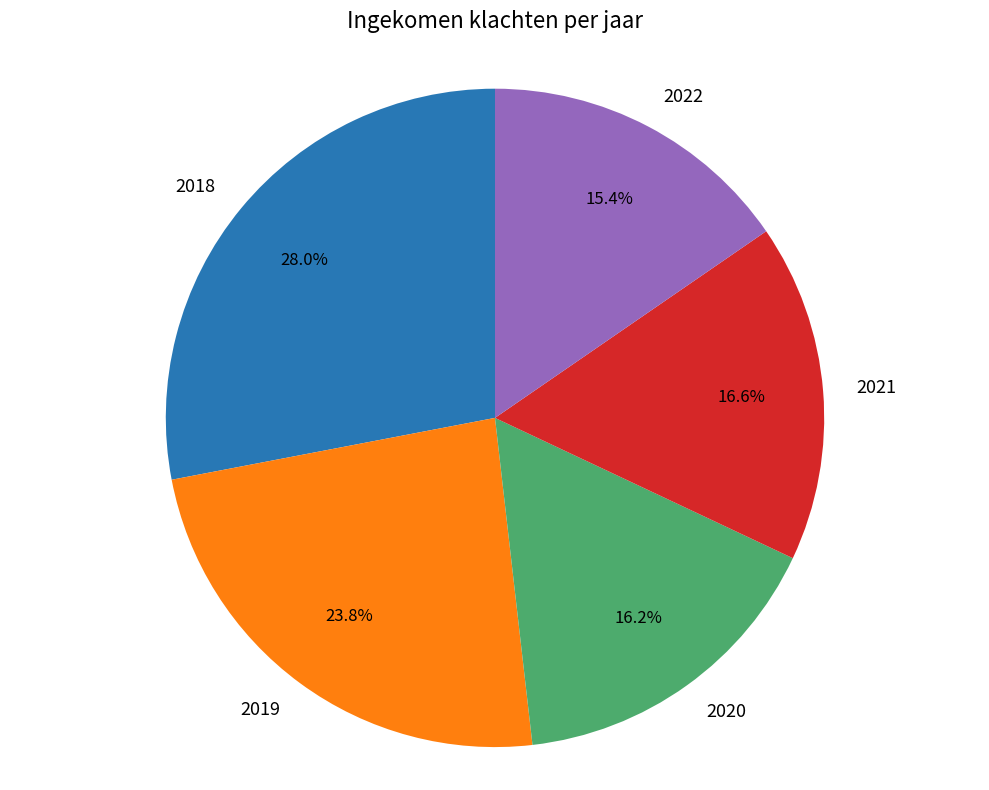

Approximately how many times larger is the value at 2018 compared to 2020?

1.7